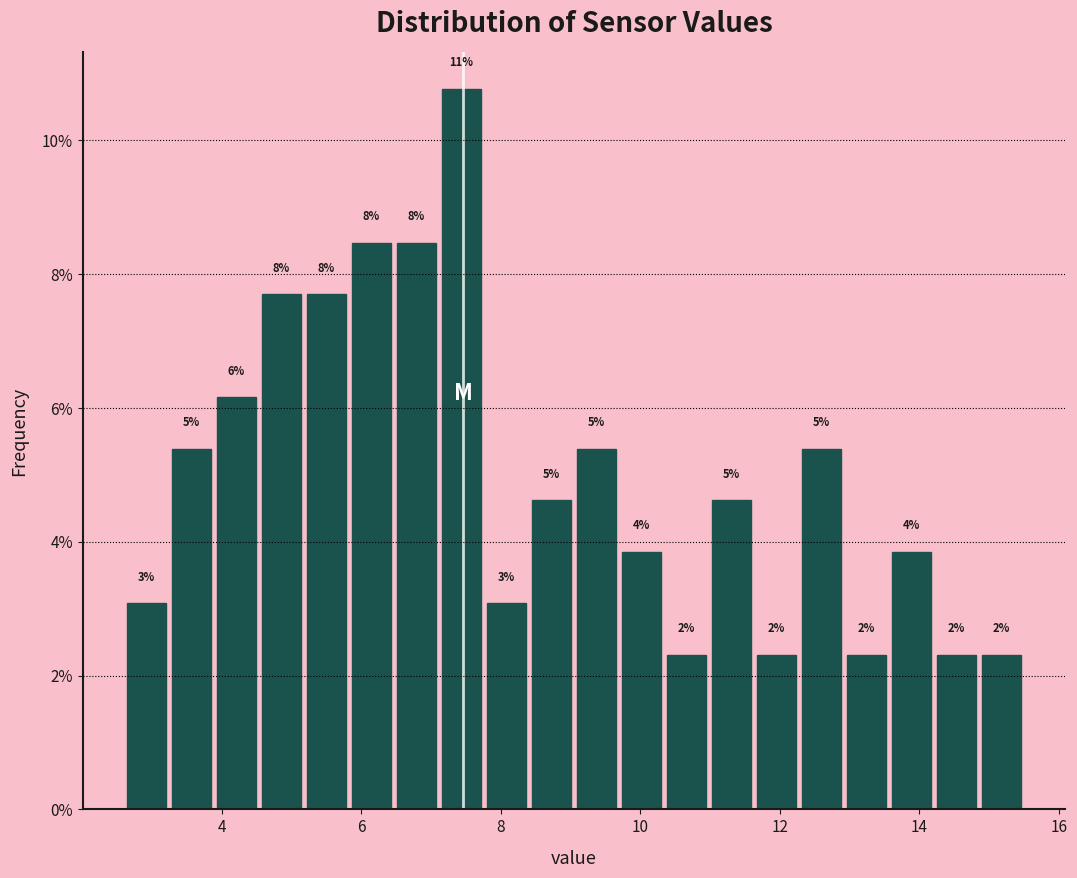

Around what value on the x-axis is the tallest bar? Give the approximate position of its centre, as read against the axis.

7.4